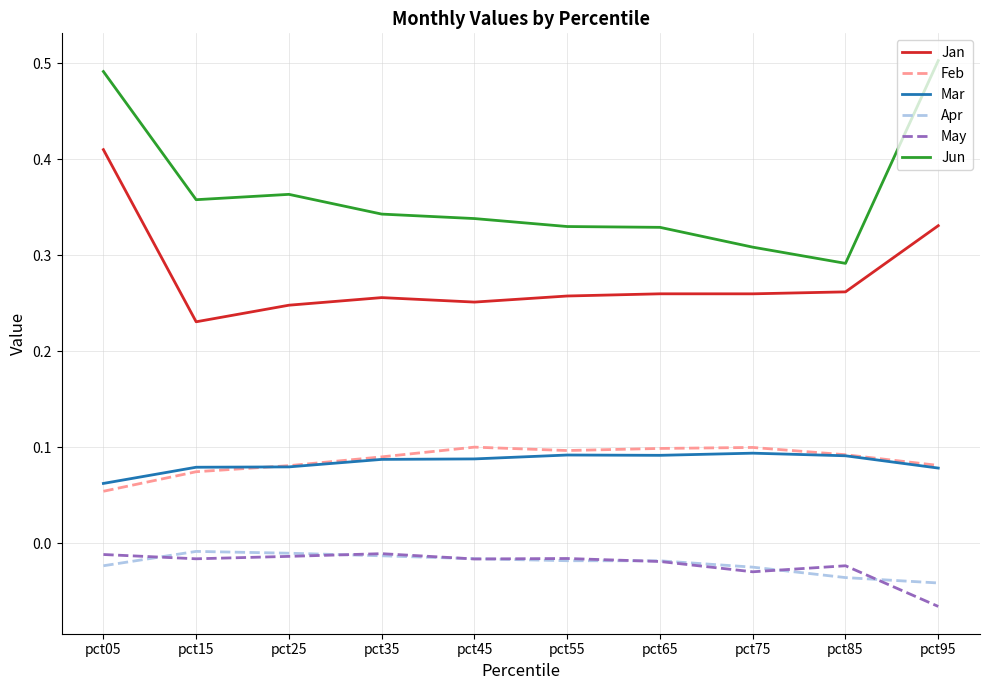

The Jan series shows 0.4 at pct85. True or false?

False